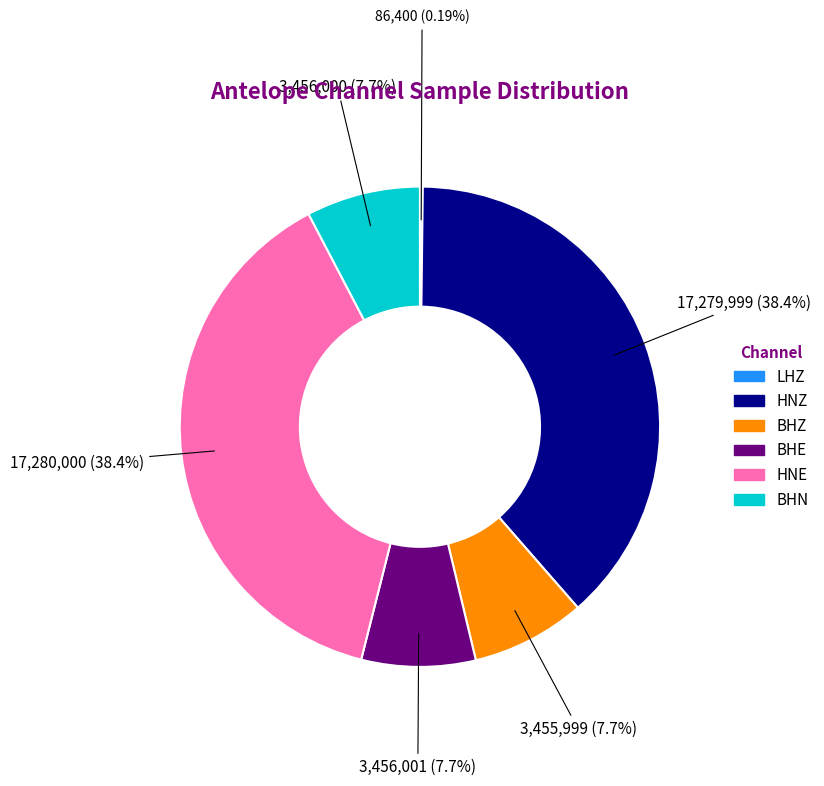

To the nearest percent, what portion does BHE represent?

8%